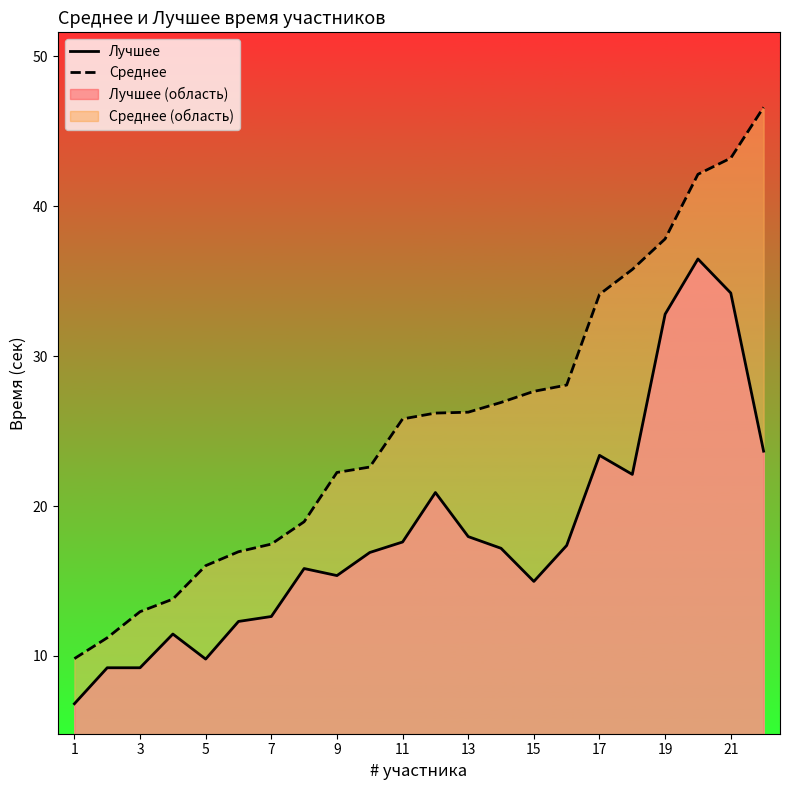

Which series has the widest spread of values?

Среднее